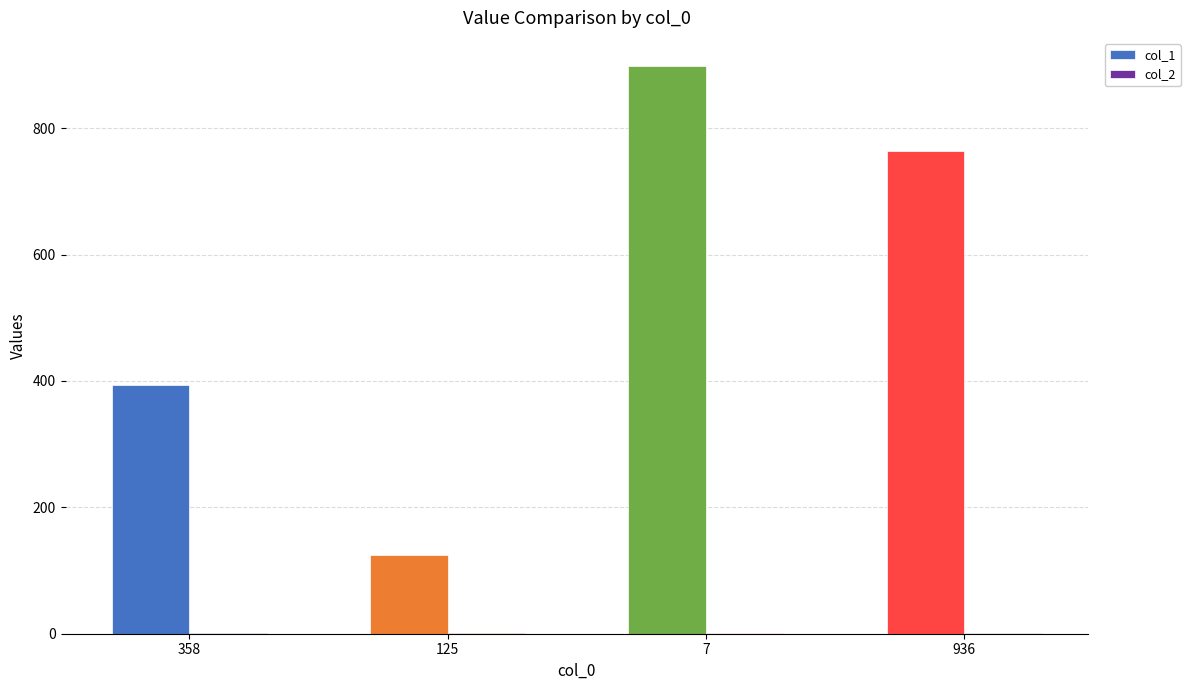

True or false: col_1 has a value of 691 at 358.

False